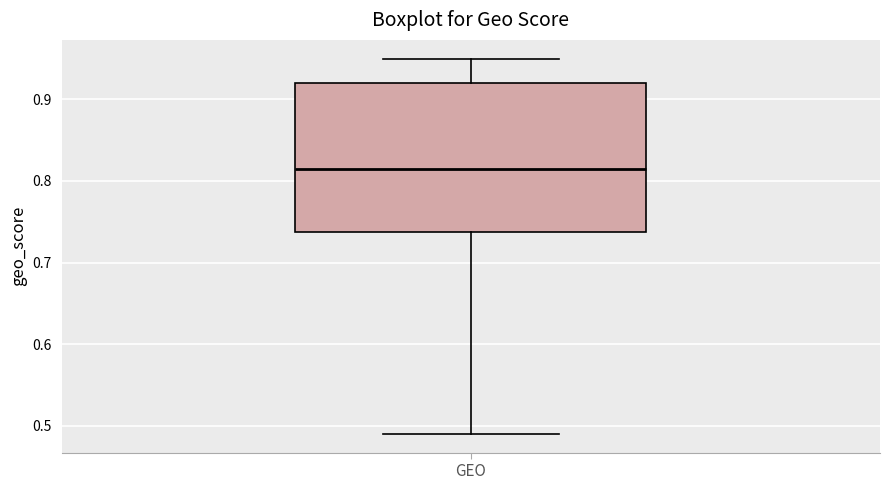

Where does the median line of the box for GEO sit on the y-axis? The values are not printed on the chart, so give them approximately, as read against the axis.

0.82